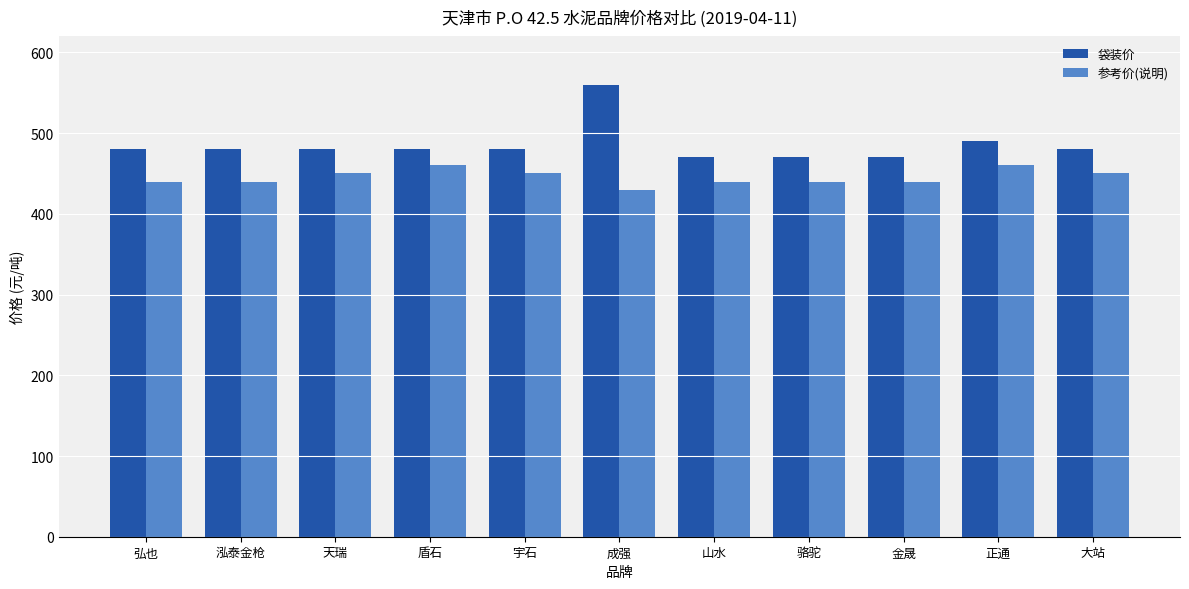

What is the minimum value for 袋装价?

470